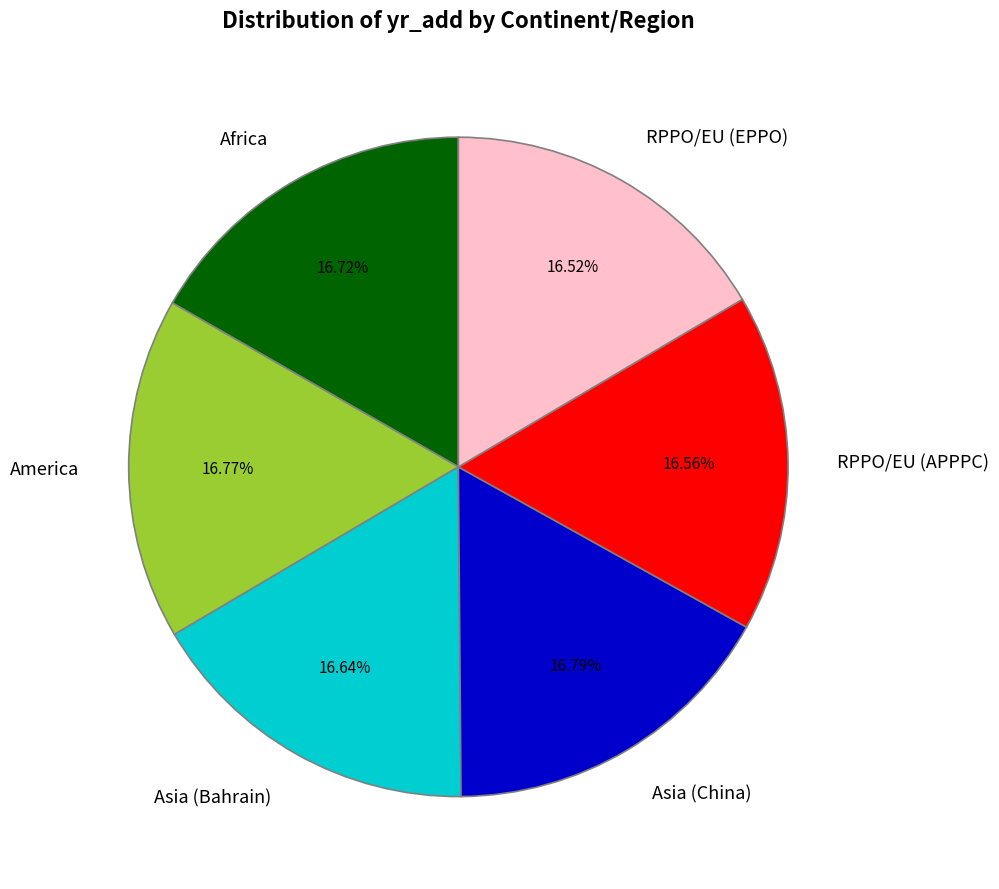

To the nearest percent, what percentage of the pie is America?

17%